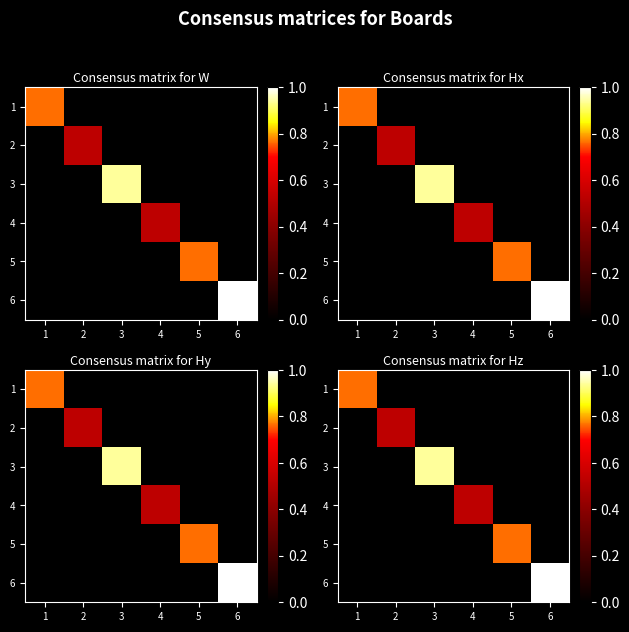

The 2 series shows -0.2 at 1. True or false?

False